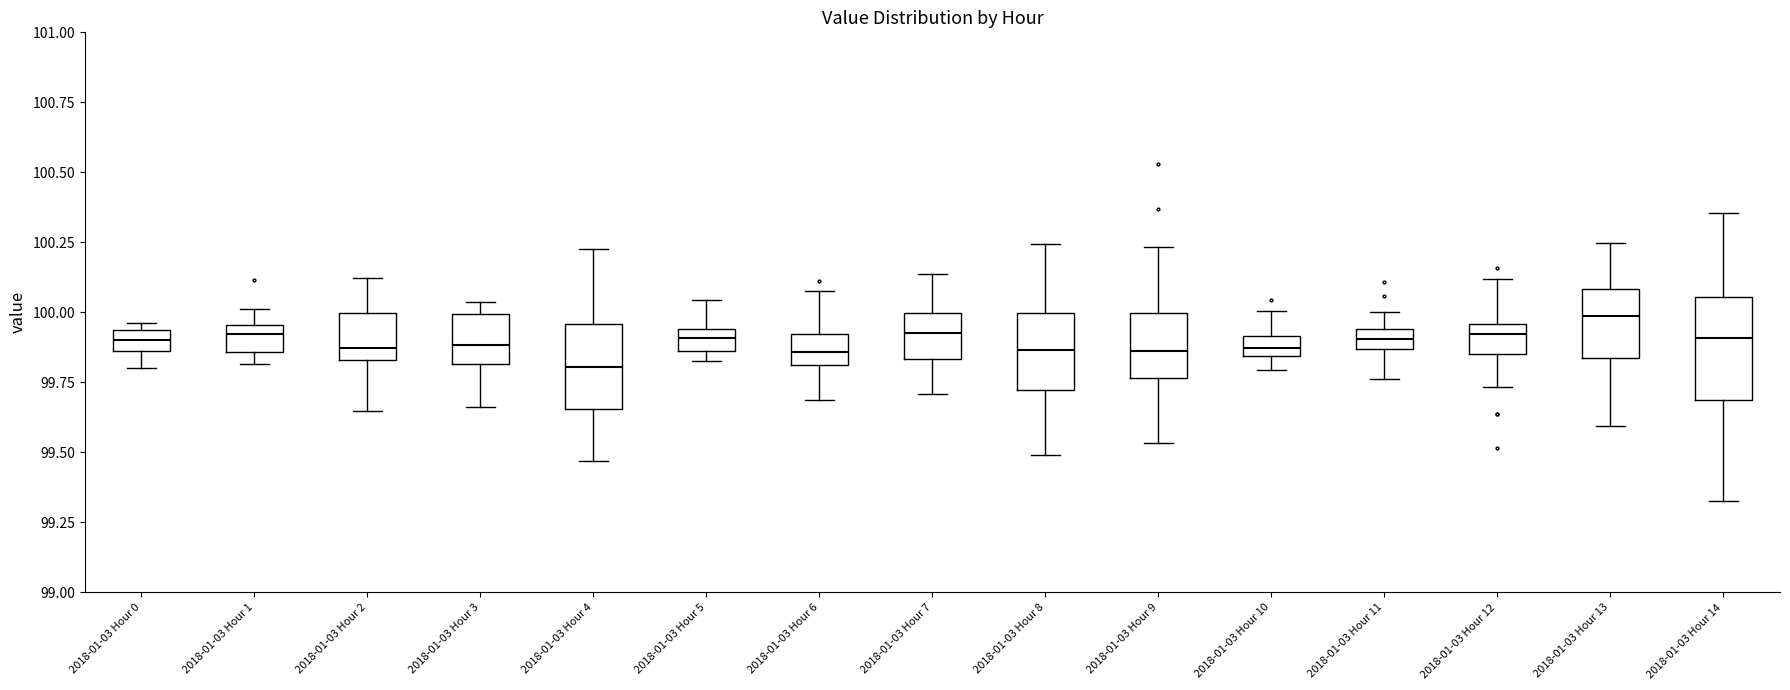

Comparing the boxes themselves (not the whiskers), which one is the tallest?

2018-01-03 Hour 14